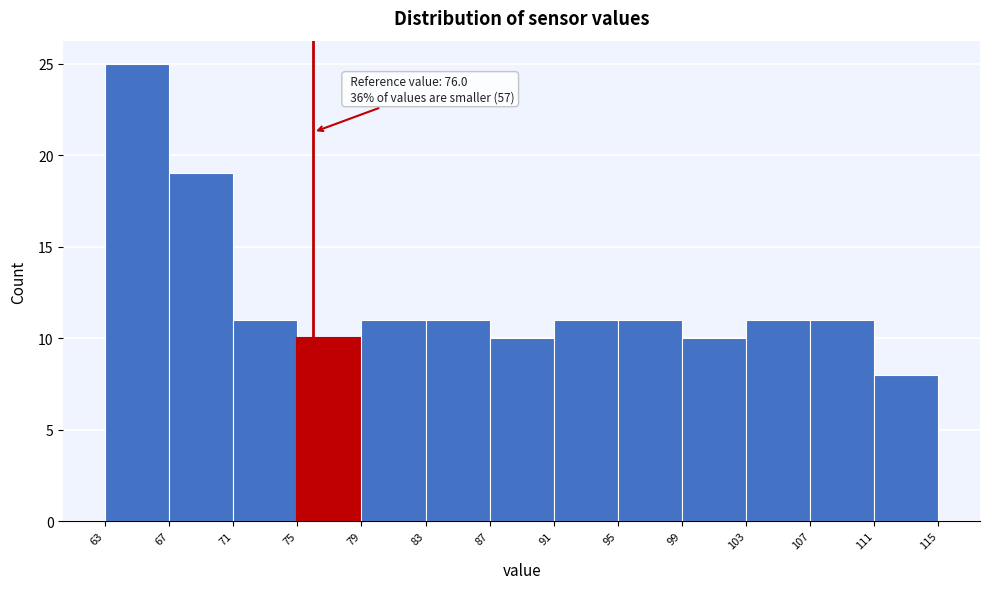

Over which range of the x-axis is the bar tallest?

63 to 67